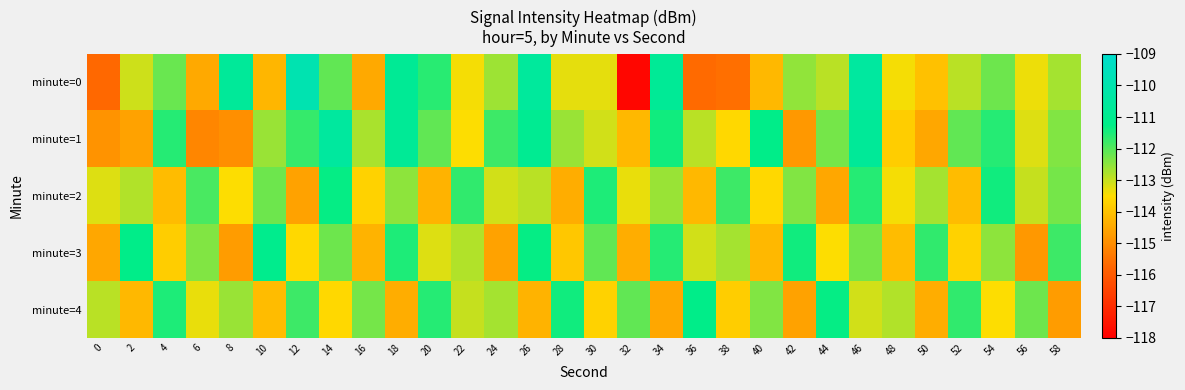

Count the number of categories in the chart.

30